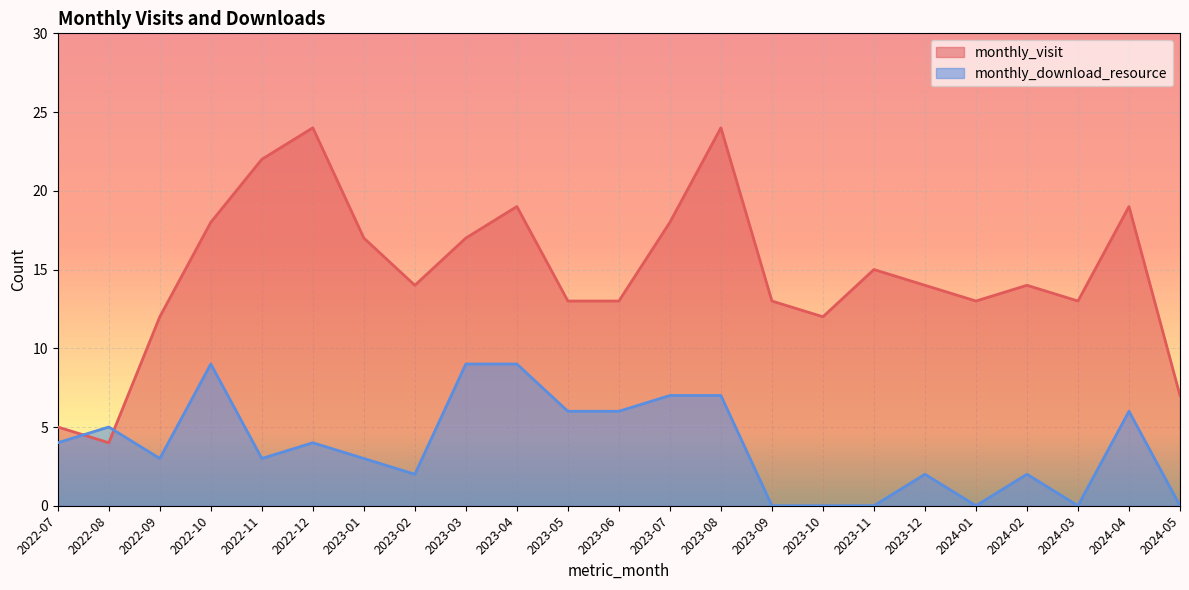

Rank the categories by monthly_visit value from lowest to highest.

2022-08, 2022-07, 2024-05, 2022-09, 2023-10, 2023-05, 2023-06, 2023-09, 2024-01, 2024-03, 2023-02, 2023-12, 2024-02, 2023-11, 2023-01, 2023-03, 2022-10, 2023-07, 2023-04, 2024-04, 2022-11, 2022-12, 2023-08